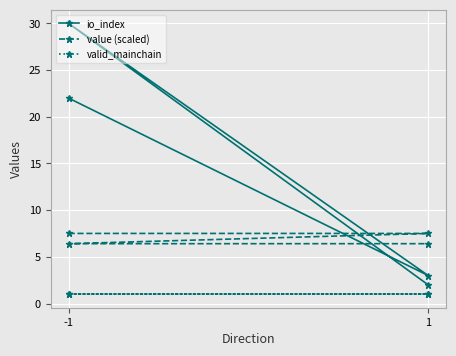

True or false: valid_mainchain has a value of 0.4 at -1.

False